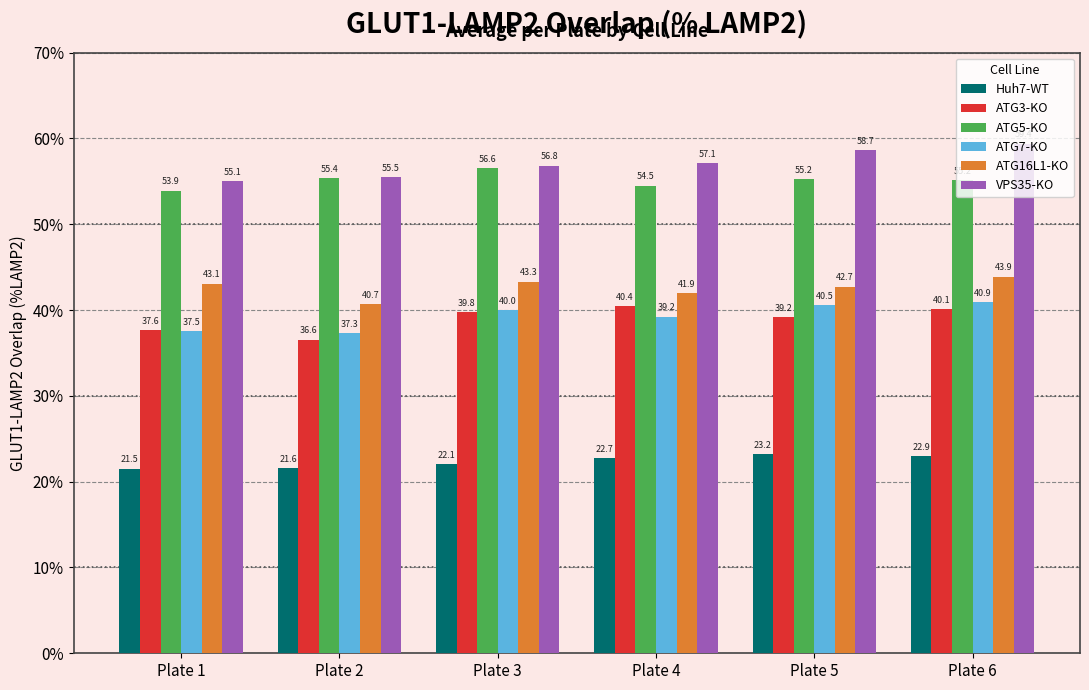

What are all the series names shown in the legend?

Huh7-WT, ATG3-KO, ATG5-KO, ATG7-KO, ATG16L1-KO, VPS35-KO